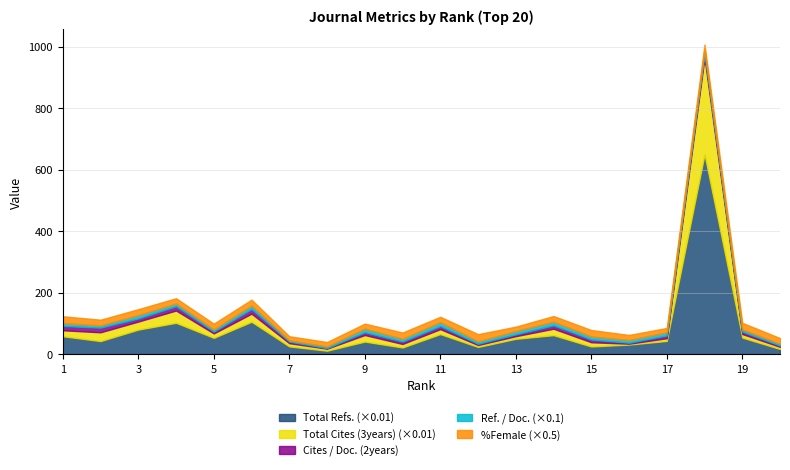

Which series has the largest total across all categories?

Total Refs.